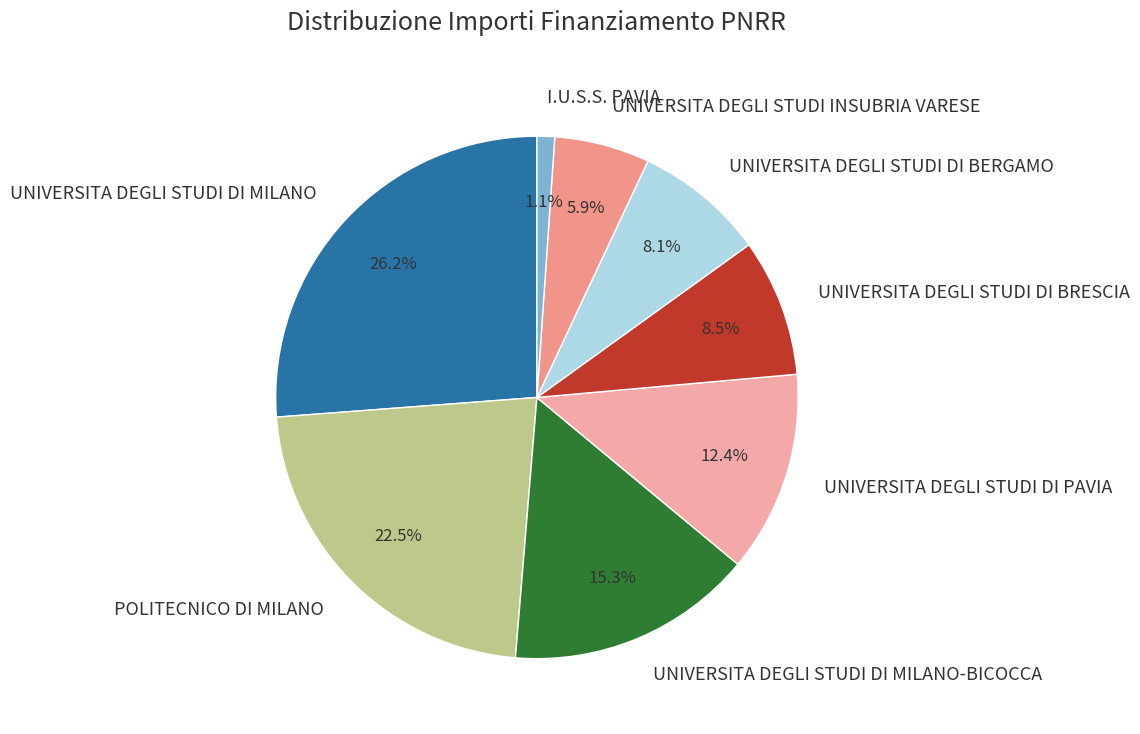

Does any single category account for the majority?

No